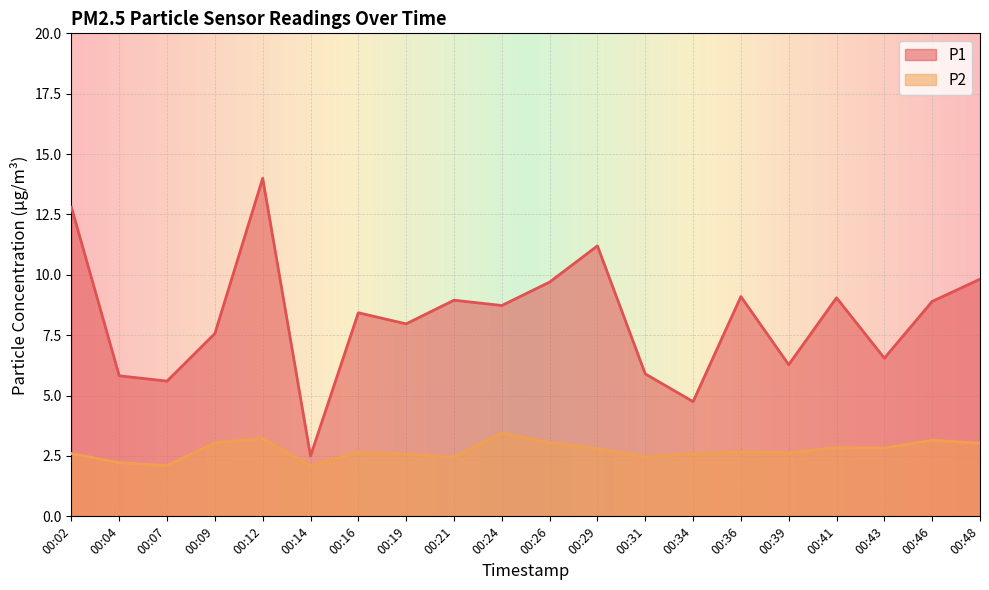

True or false: P2 and P1 cross at least once.

False